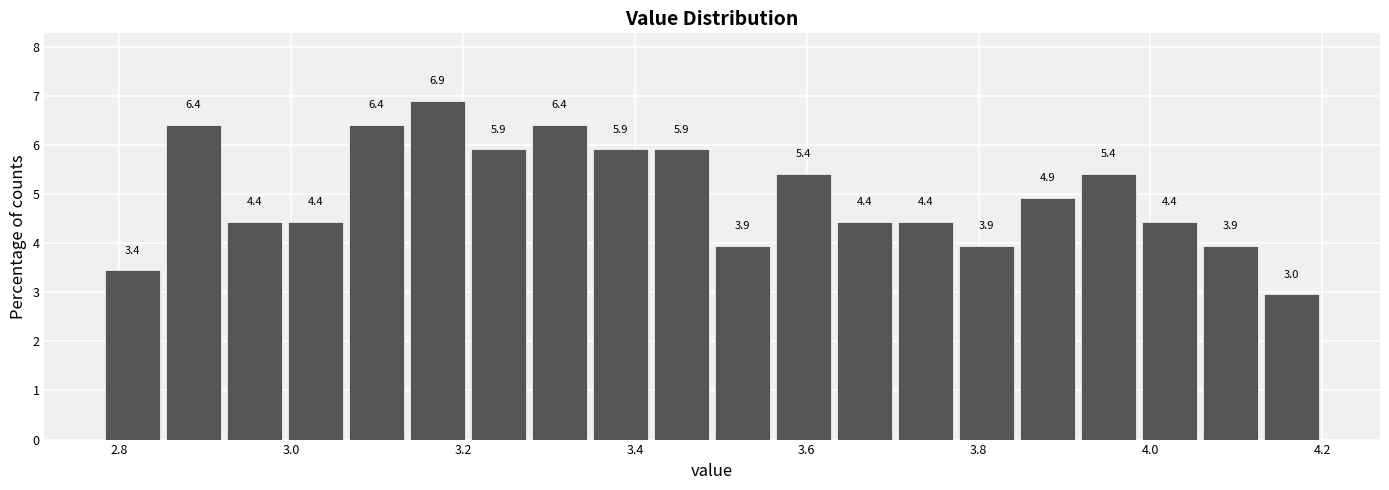

Around what value on the x-axis is the tallest bar? Give the approximate position of its centre, as read against the axis.

3.18